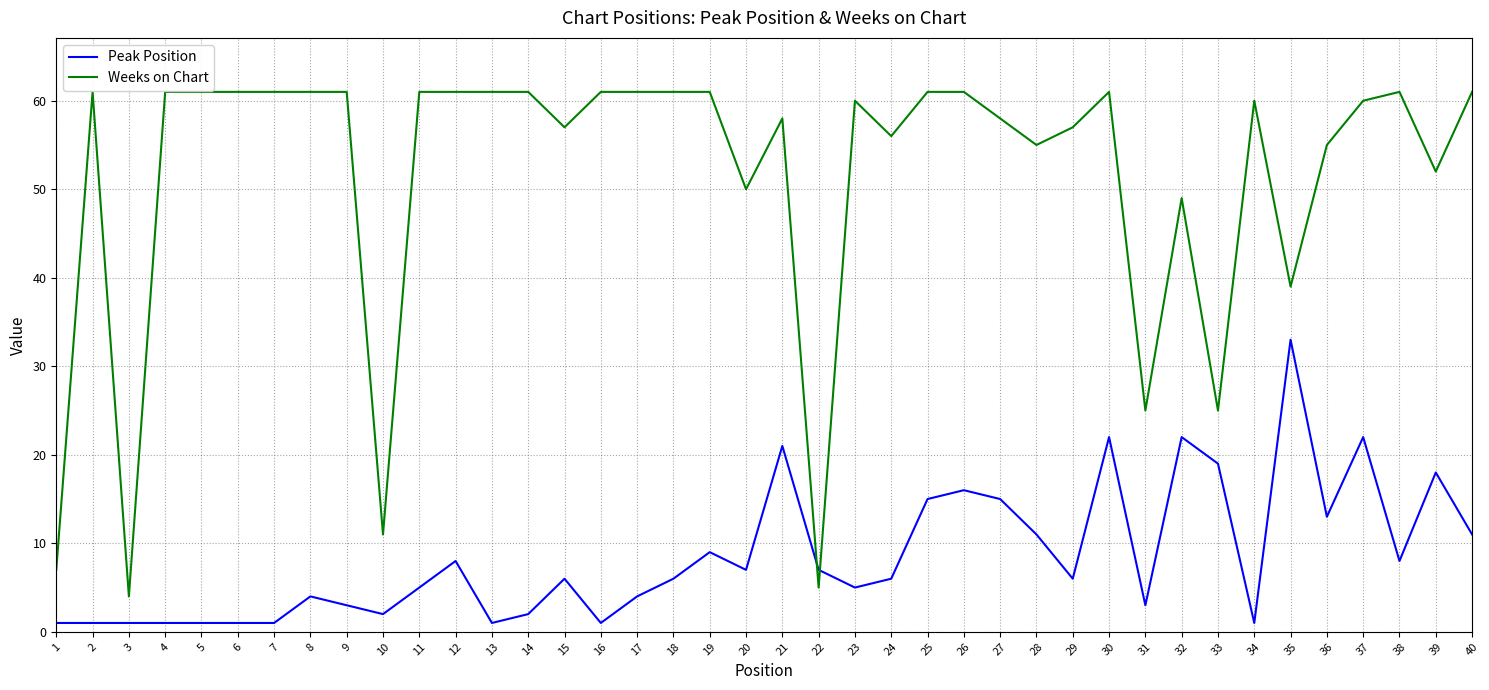

The Weeks on Chart series shows 60 at 34. True or false?

True